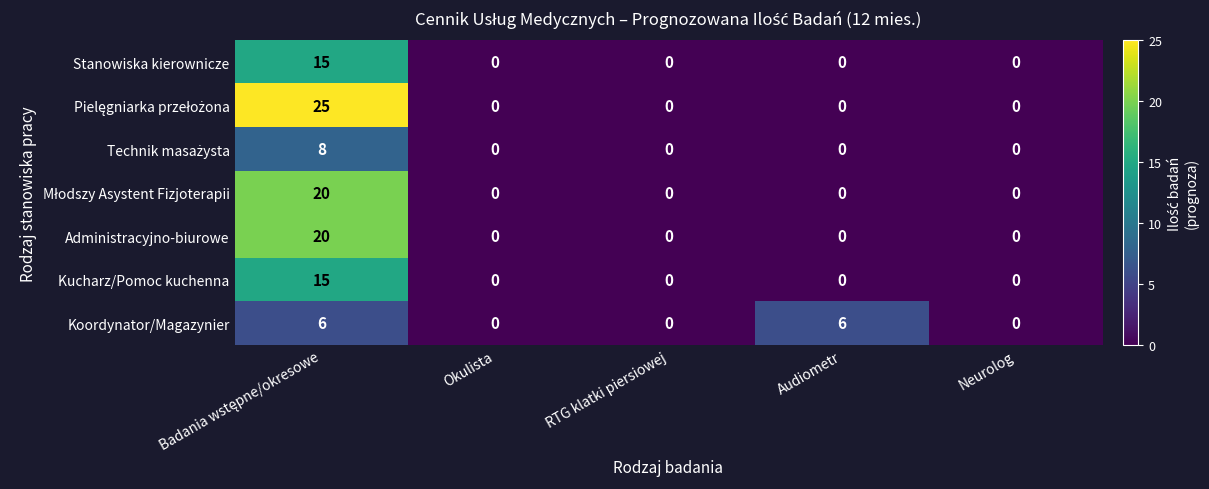

What is the sum of all Stanowiska kierownicze values?

15